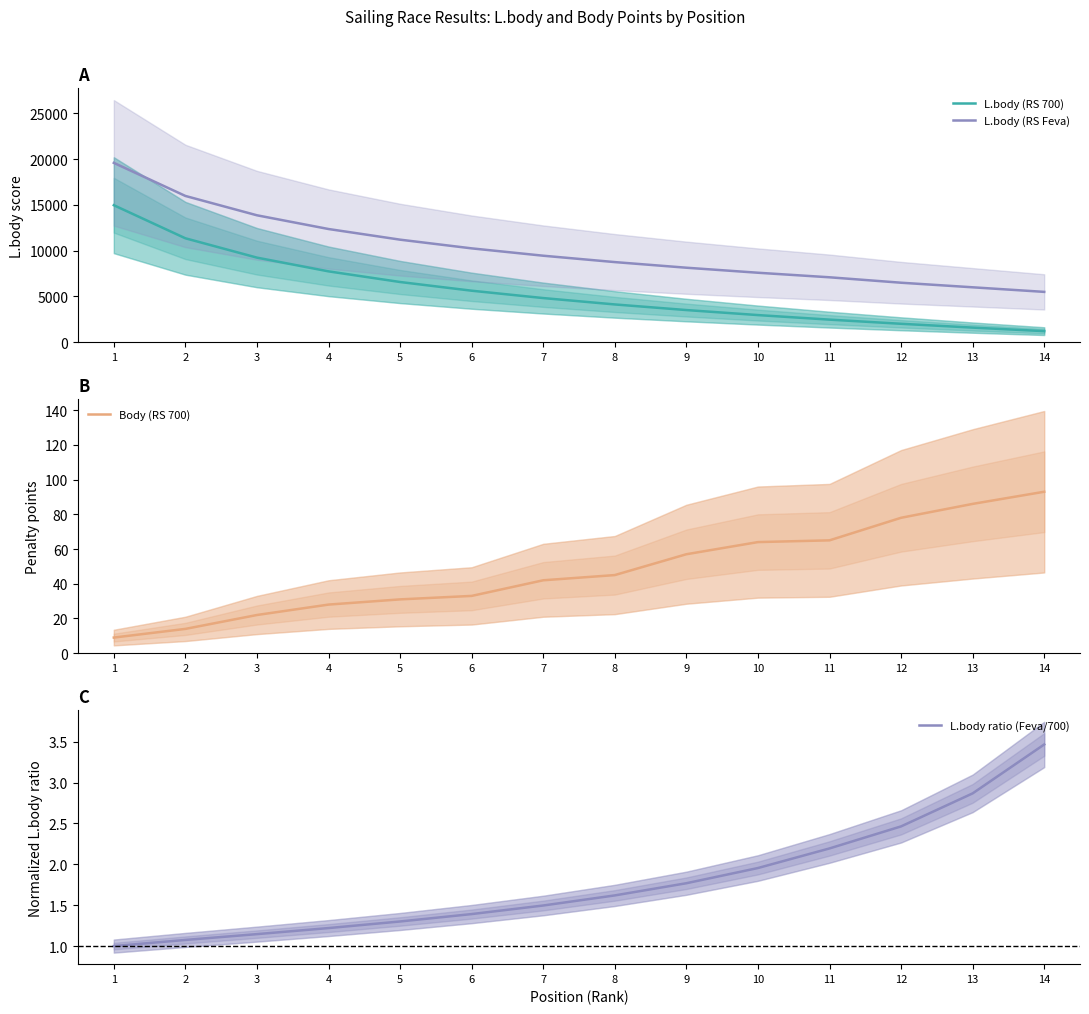

At how many categories does at least one series exceed 4740?

14